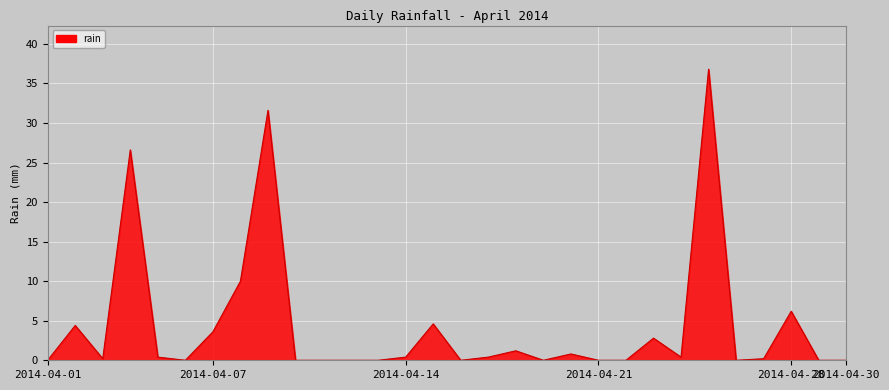

What is the difference between the maximum and minimum values?

36.8